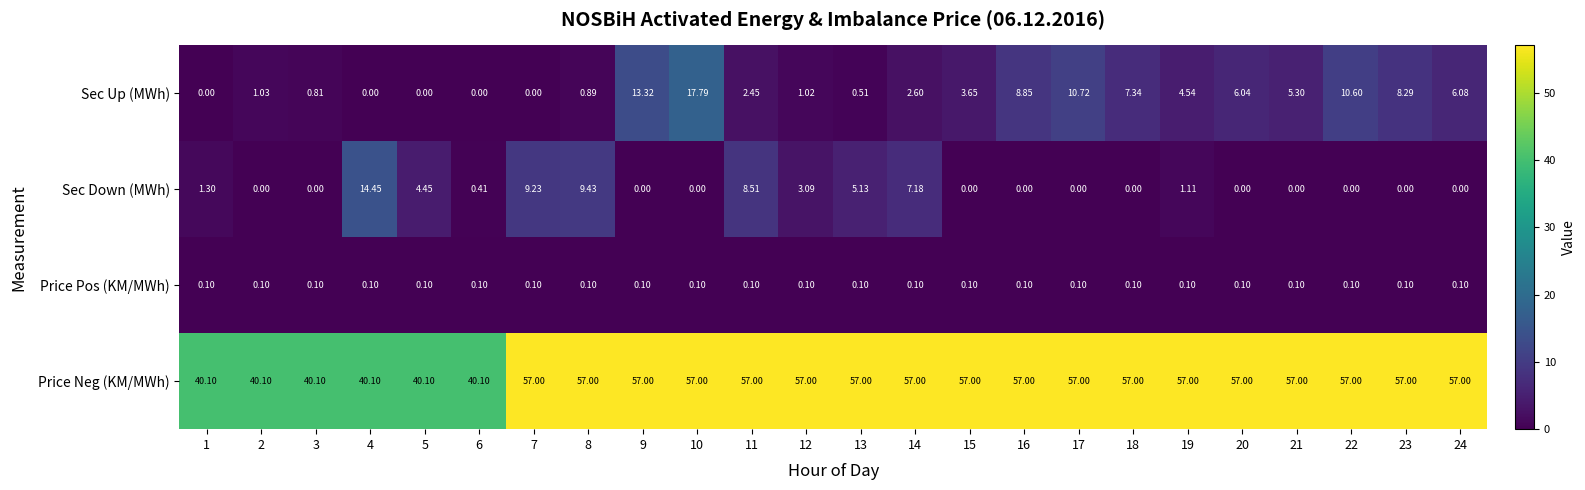

Count the number of categories in the chart.

24